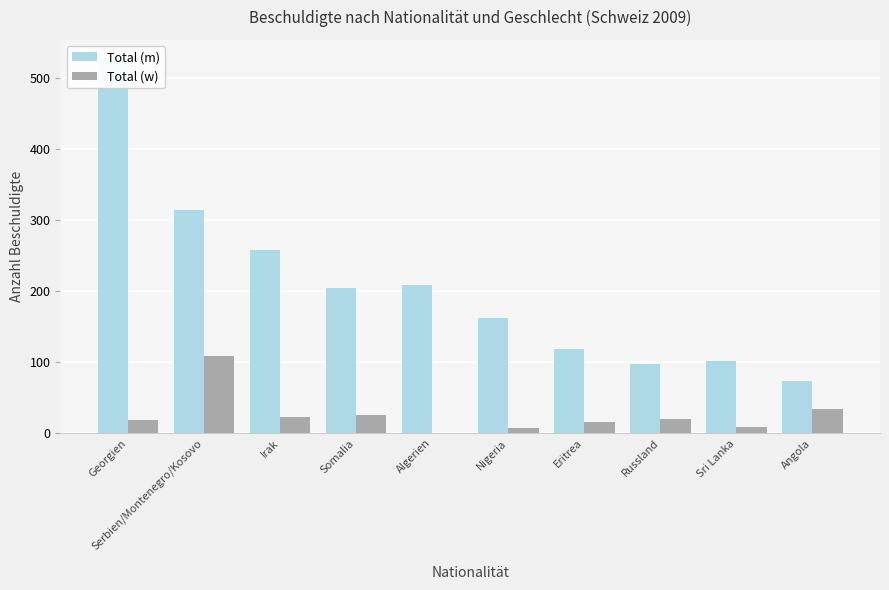

What is the value of the Total (m) bar at the 4th from the left?

204